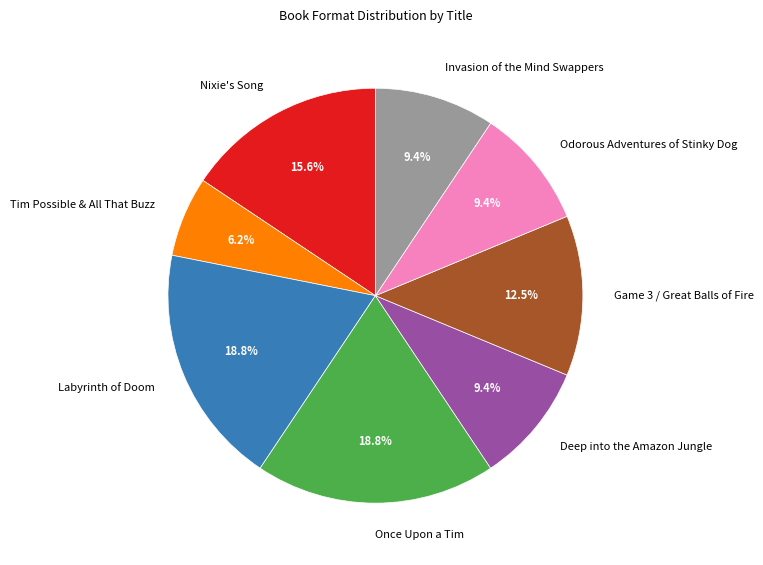

Which has a higher value, Once Upon a Tim or Game 3 / Great Balls of Fire?

Once Upon a Tim